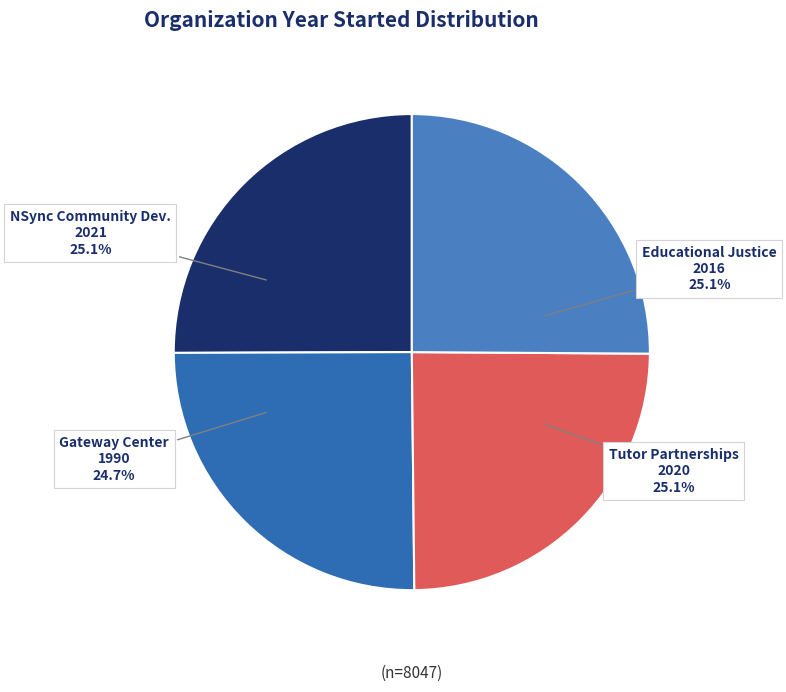

The NSync Community Development Corporation slice represents 19% of the pie. True or false?

False